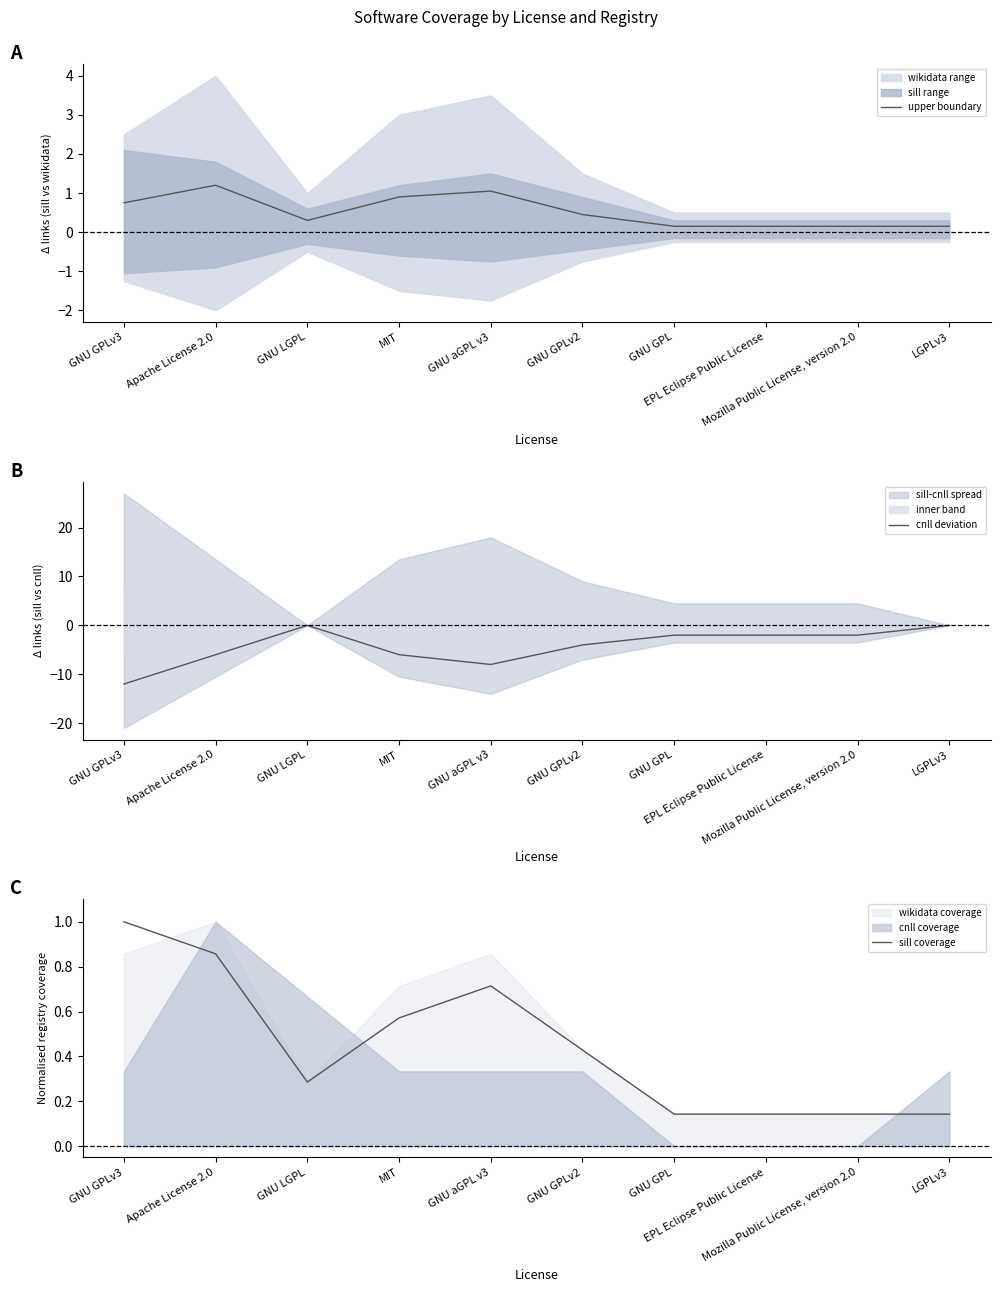

True or false: upper boundary has a value of 0.3 at GNU GPLv2.

False